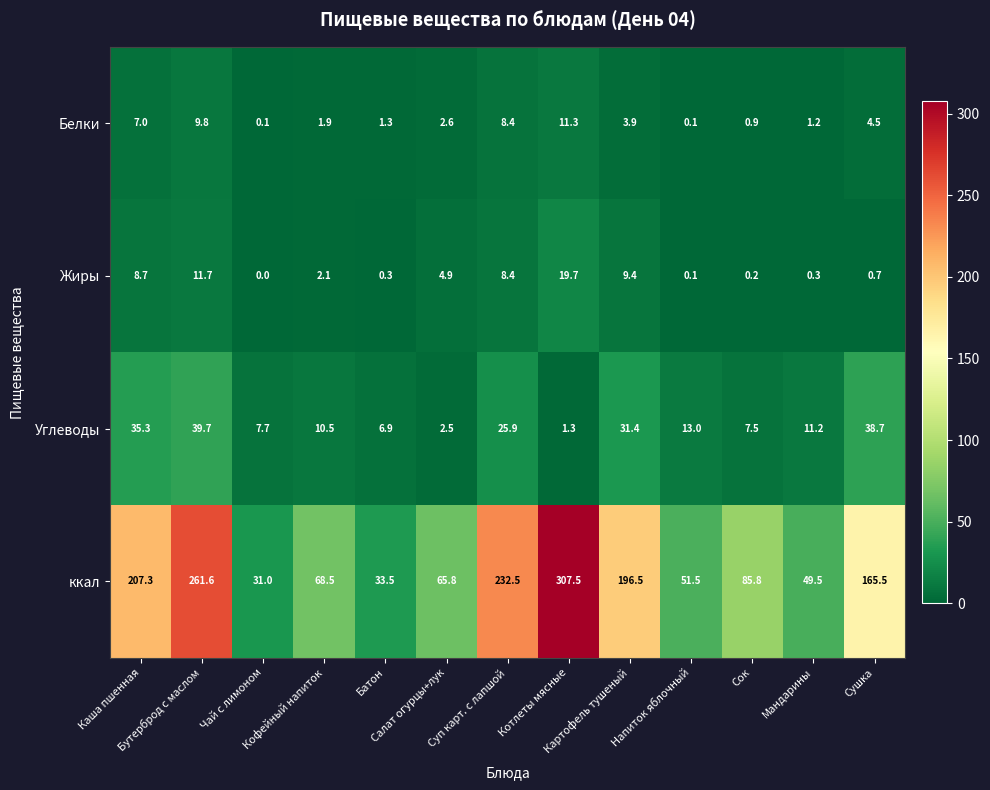

What is the difference between the maximum and minimum values in the ккал series?

276.5